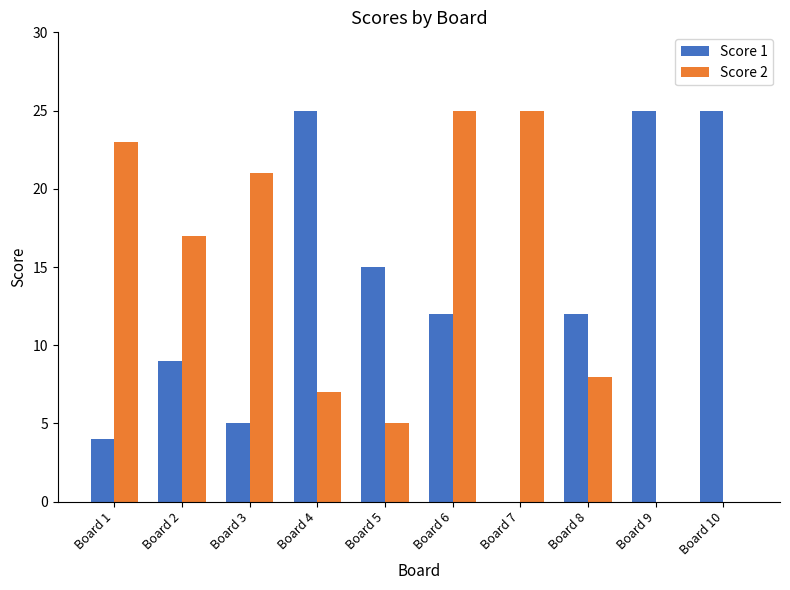

Are the bars grouped side by side (vs. stacked)?

Yes